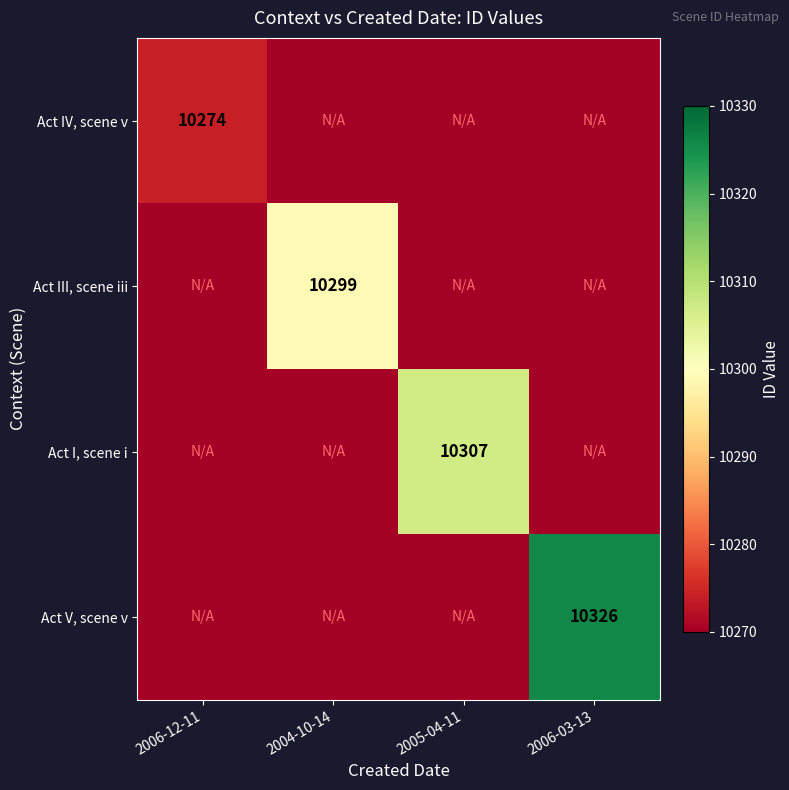

The value of Act I, scene i at 2005-04-11 is 5855. True or false?

False